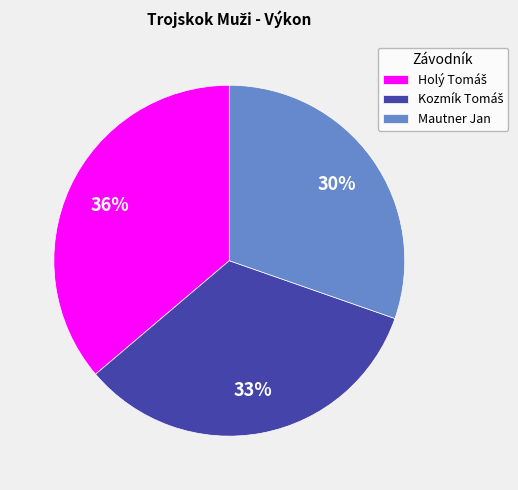

Which category has the smallest portion of the pie?

Mautner Jan